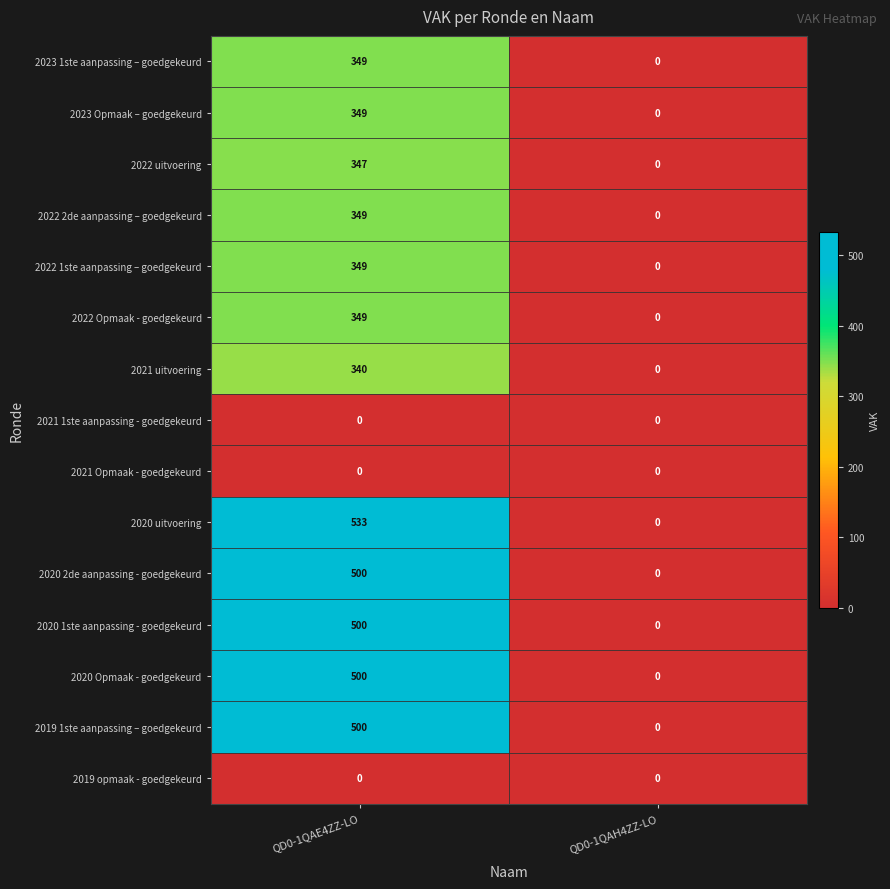

Which series has the largest total across all categories?

2020 uitvoering